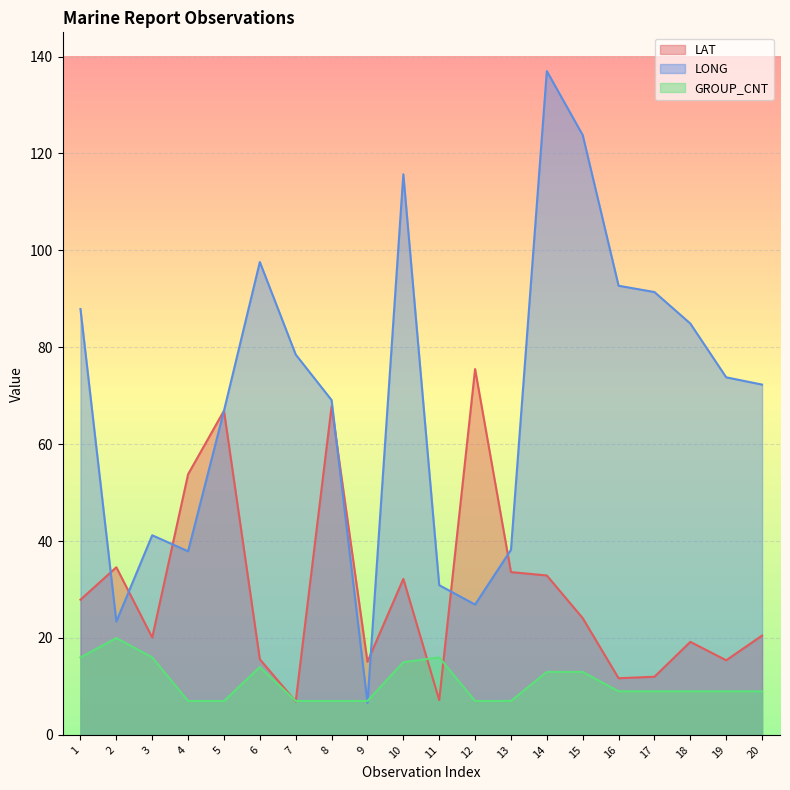

Reading left to right, transcribe all the data shown in this chart.

LAT: 1=27.9	2=34.6	3=20.1	4=53.8	5=66.9	6=15.6	7=6.9	8=67.8	9=15.1	10=32.2	11=7.2	12=75.5	13=33.6	14=32.9	15=24.1	16=11.7	17=12.0	18=19.2	19=15.4	20=20.5
LONG: 1=87.9	2=23.4	3=41.2	4=37.9	5=66.9	6=97.6	7=78.5	8=69.1	9=6.6	10=115.7	11=30.9	12=26.9	13=38.2	14=137.0	15=123.8	16=92.7	17=91.4	18=84.9	19=73.8	20=72.3
GROUP_CNT: 1=16.0	2=20.0	3=16.0	4=7.0	5=7.0	6=14.0	7=7.0	8=7.0	9=7.0	10=15.0	11=16.0	12=7.0	13=7.0	14=13.0	15=13.0	16=9.0	17=9.0	18=9.0	19=9.0	20=9.0